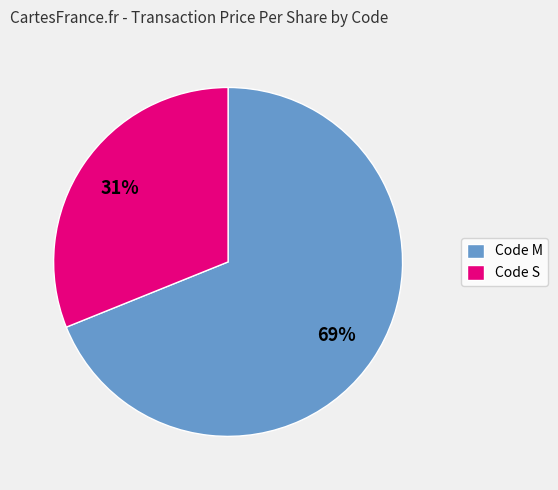

Is it true that Code S is 31% of the pie?

True